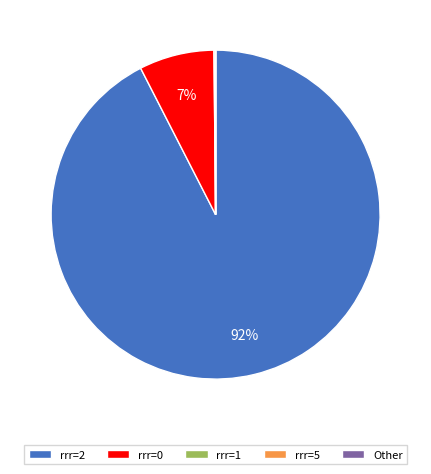

Is there a majority slice in this chart?

Yes